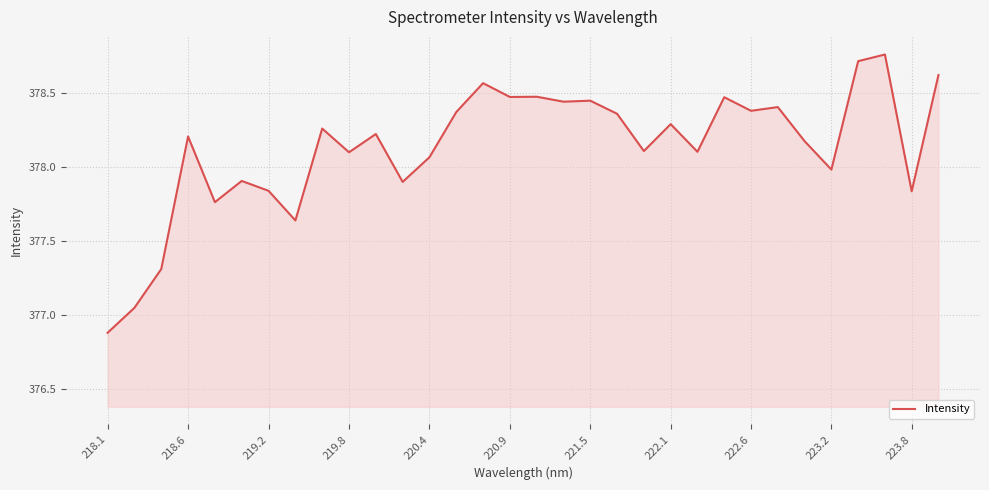

Reading left to right, extract all data points from this chart.

376.9	377.0	377.3	378.2	377.8	377.9	377.8	377.6	378.3	378.1	378.2	377.9	378.1	378.4	378.6	378.5	378.5	378.4	378.4	378.4	378.1	378.3	378.1	378.5	378.4	378.4	378.2	378.0	378.7	378.8	377.8	378.6